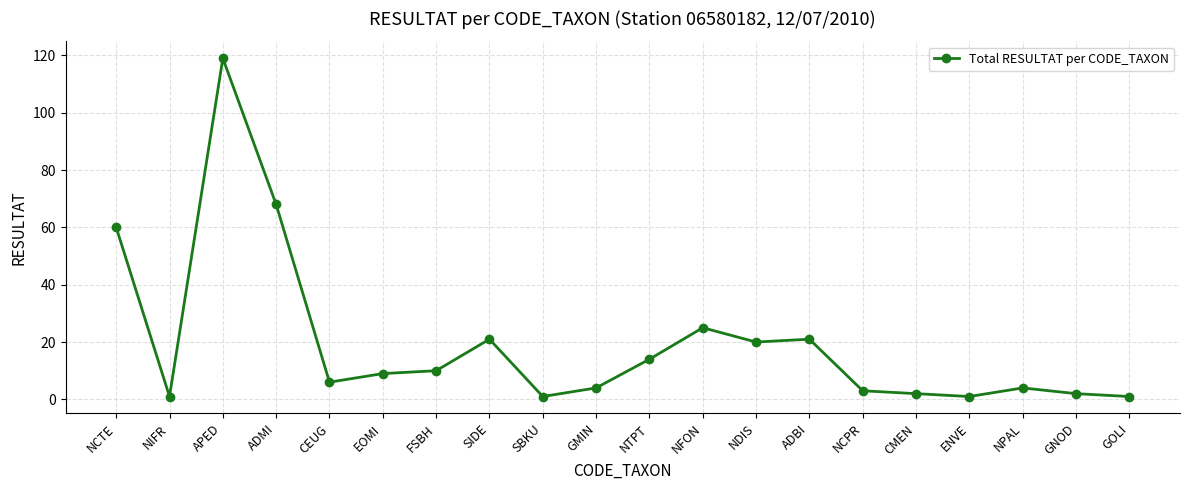

What is the maximum value shown in the chart?

119